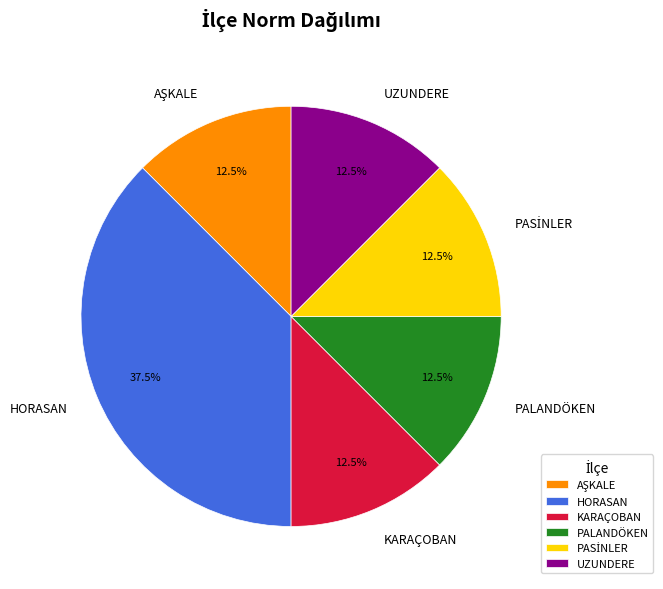

What is the ratio of the value at UZUNDERE to the value at PALANDÖKEN?

1.0